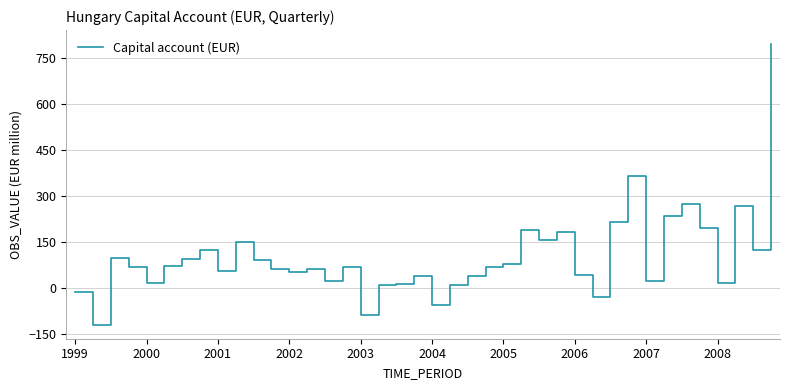

What is the smallest value displayed?

-120.8